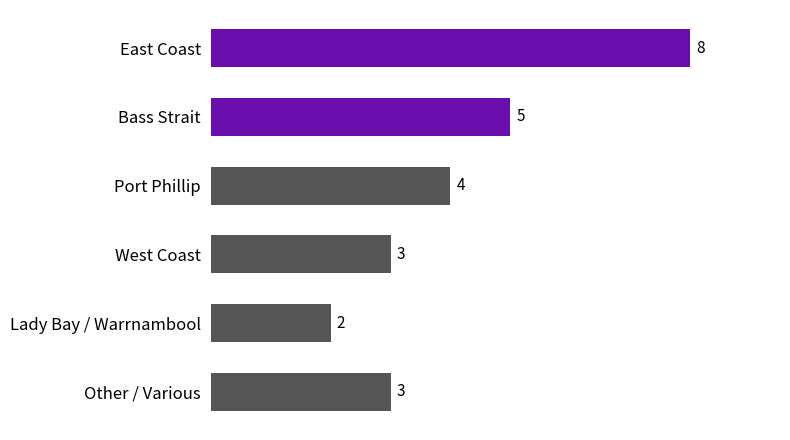

What is the smallest value displayed?

2